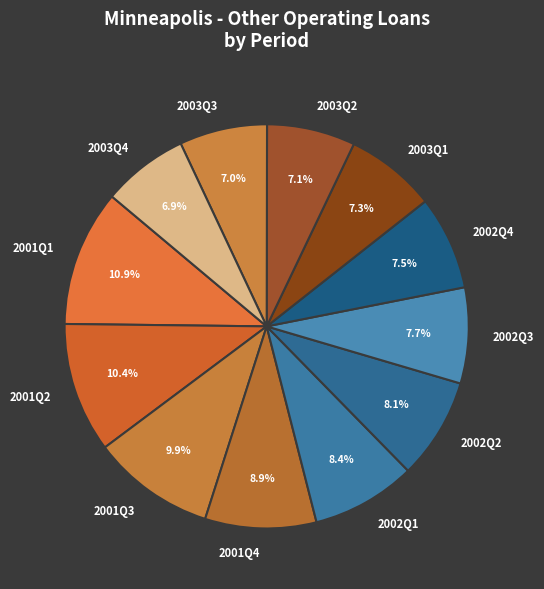

To the nearest percent, what is the combined percentage of 2002Q2 and 2001Q3?

18%